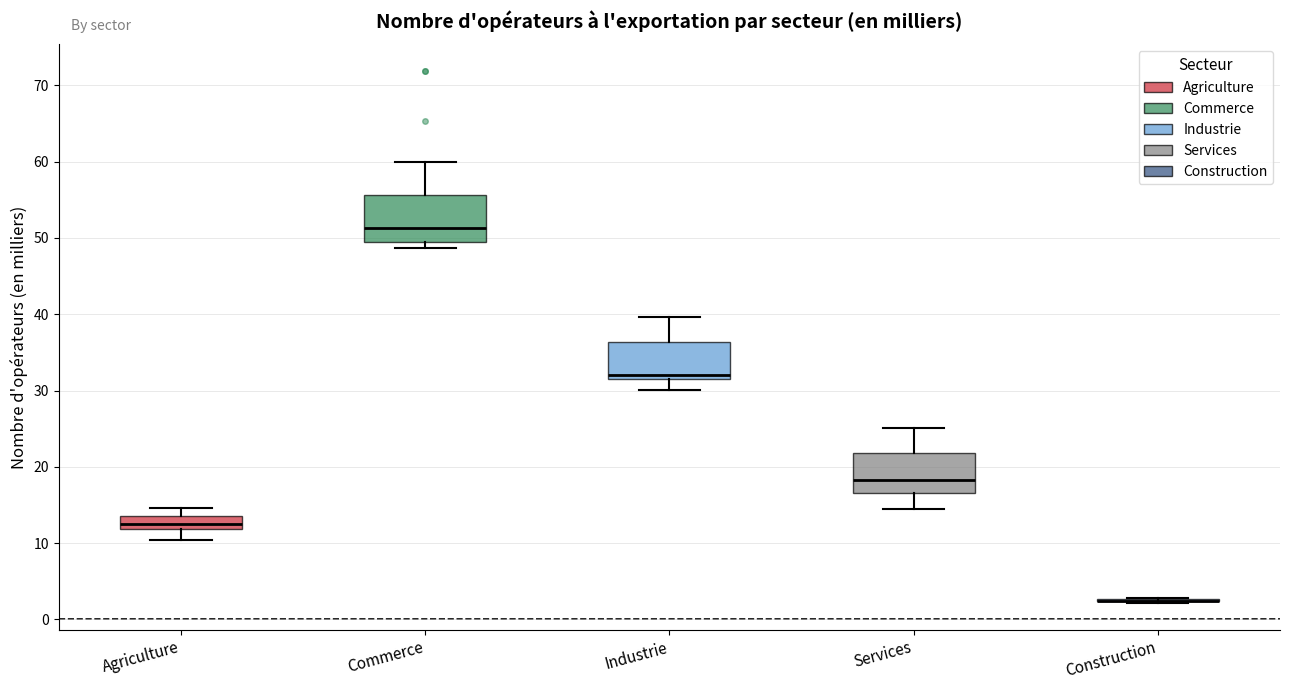

Where does the median line of the box for Commerce sit on the y-axis? The values are not printed on the chart, so give them approximately, as read against the axis.

51